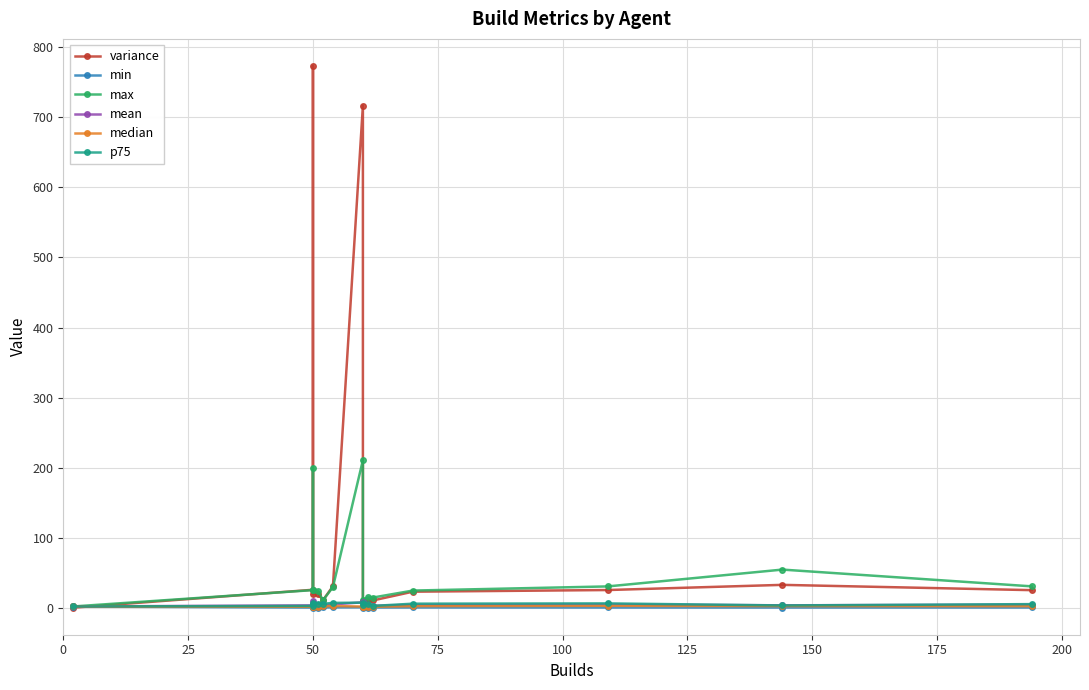

What is the average value of the variance series?

115.4